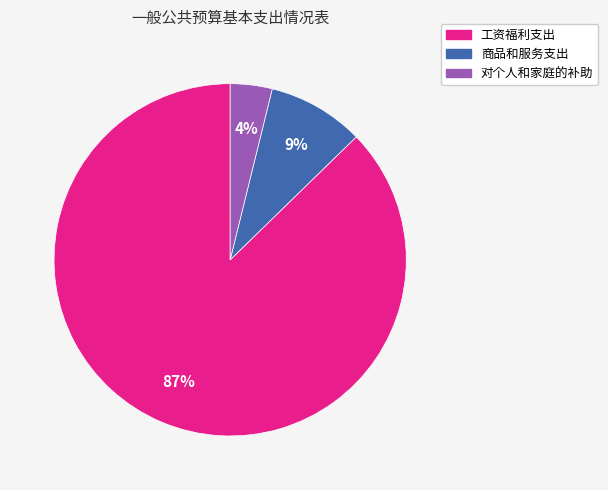

Approximately how many times larger is the value at 商品和服务支出 compared to 工资福利支出?

0.1